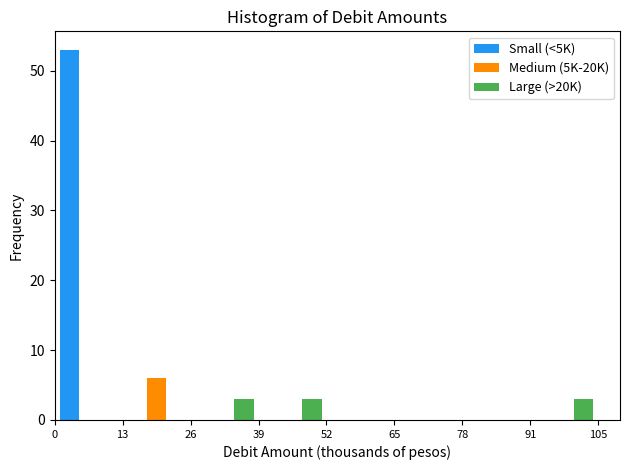

Reading left to right, transcribe this chart: for each range on the x-axis, give the height of each series' bar. The values are not printed on the chart, so give them approximately, as read against the axis.

0 to 13: Small (<5K)=53	Medium (5K-20K)=0	Large (>20K)=0
13 to 26: Small (<5K)=0	Medium (5K-20K)=6	Large (>20K)=0
26 to 39: Small (<5K)=0	Medium (5K-20K)=0	Large (>20K)=3
39 to 52: Small (<5K)=0	Medium (5K-20K)=0	Large (>20K)=3
52 to 65: Small (<5K)=0	Medium (5K-20K)=0	Large (>20K)=0
65 to 78: Small (<5K)=0	Medium (5K-20K)=0	Large (>20K)=0
78 to 91: Small (<5K)=0	Medium (5K-20K)=0	Large (>20K)=0
91 to 105: Small (<5K)=0	Medium (5K-20K)=0	Large (>20K)=3